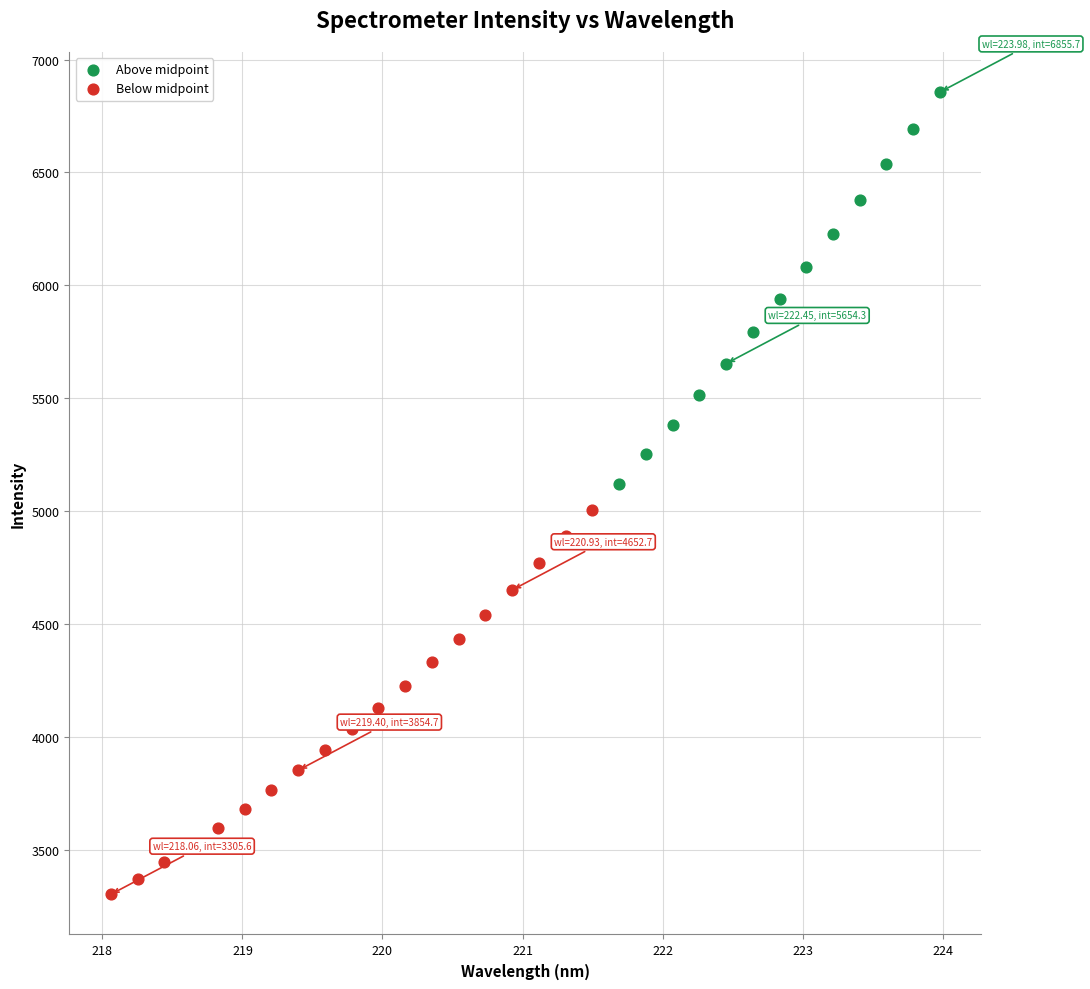

Which series contains the lowest Y value?

Below midpoint